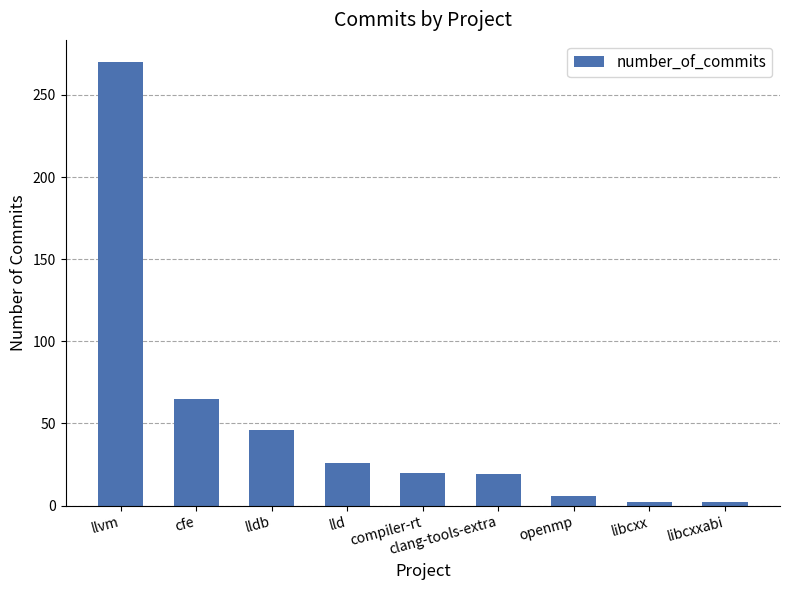

What is the maximum value shown in the chart?

270